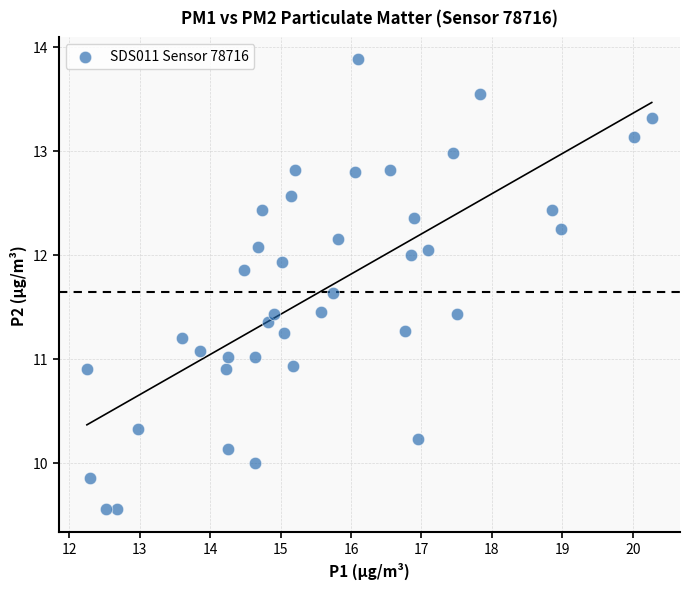

What is the range of X values (max minus min)?

8.0